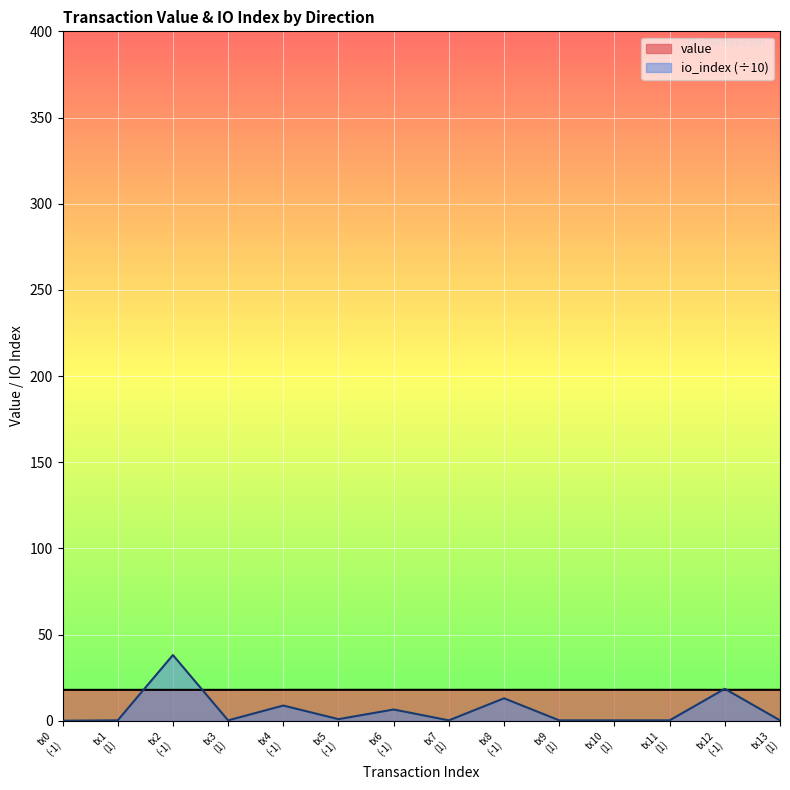

What is the value of the value point at the 14th from the left?

18.0